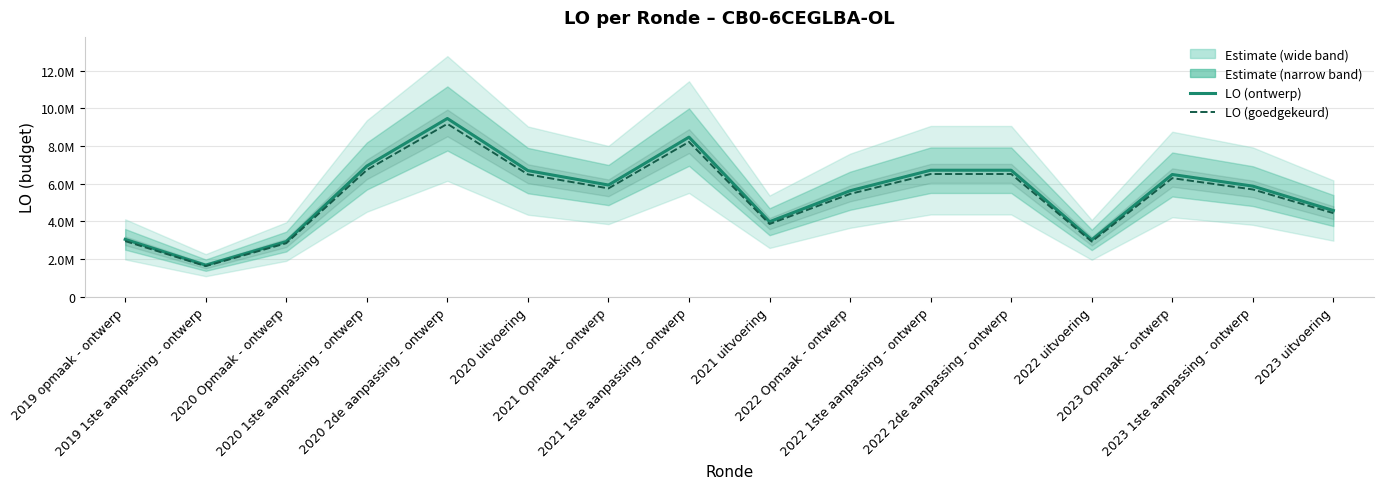

The value of LO (goedgekeurd) at 2022 1ste aanpassing - ontwerp is 6511272.4. True or false?

True